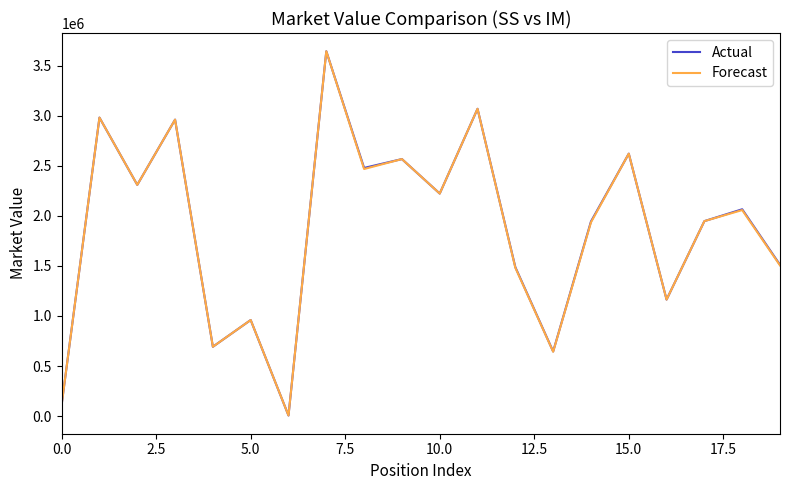

What is the maximum value shown in the chart?

3642439.8